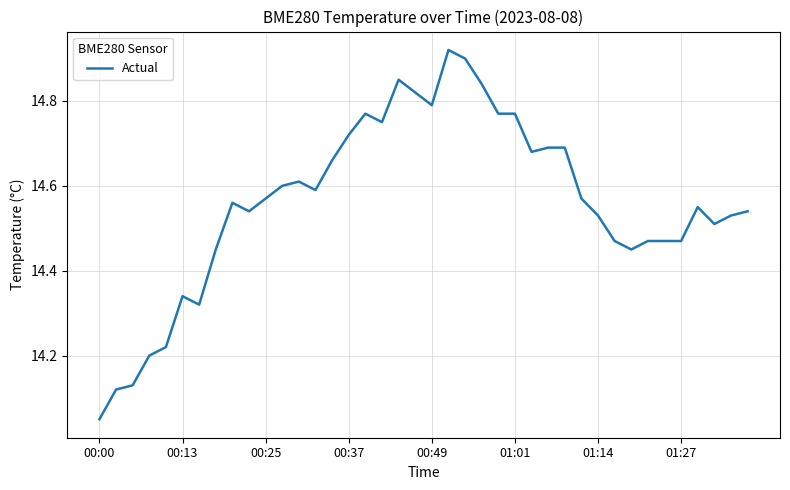

How many series are shown in this chart?

1